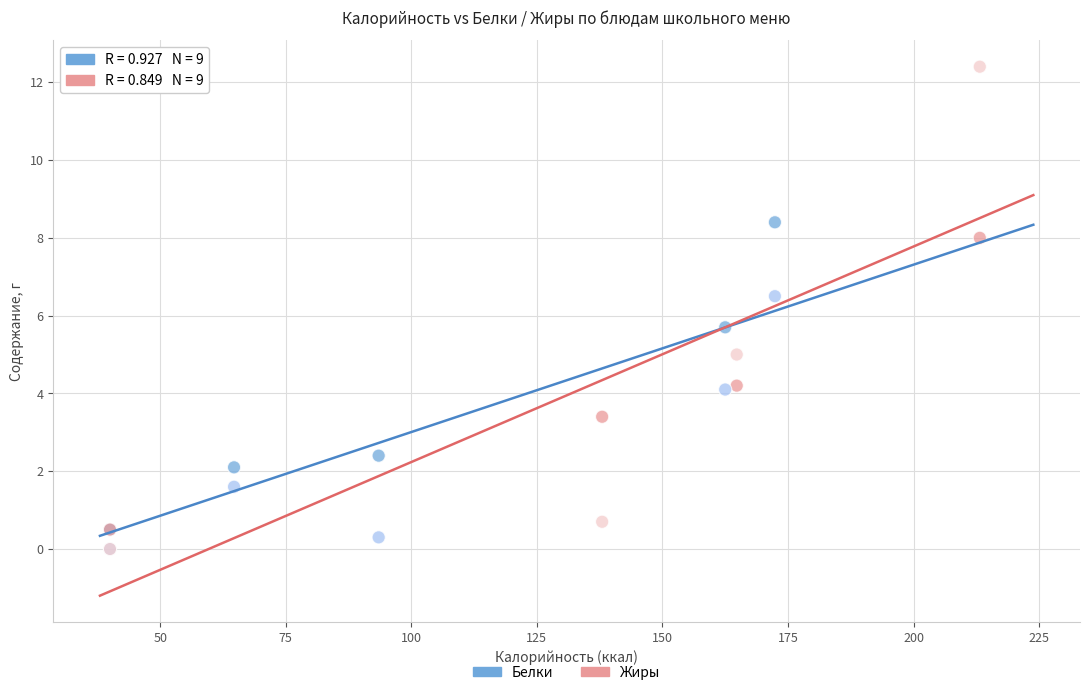

Which series has the largest Y range (max minus min)?

Жиры